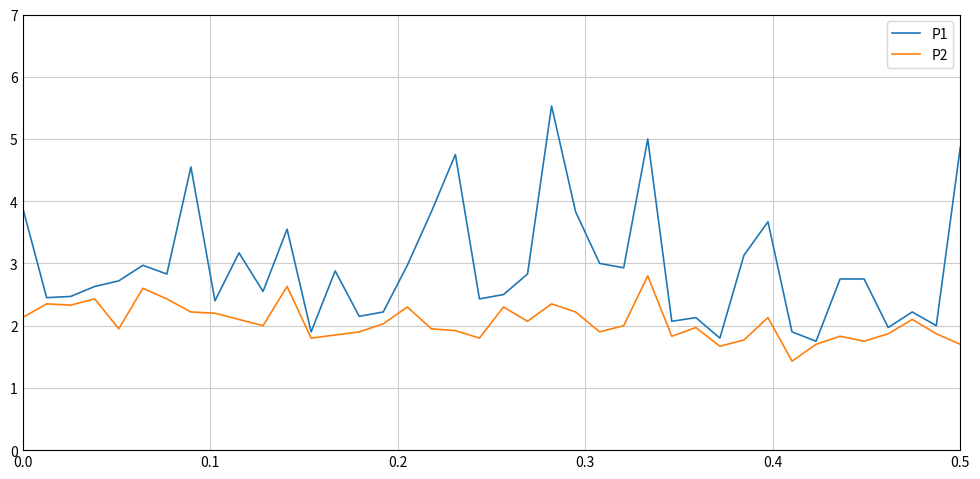

Which series has the largest range (max minus min)?

P1